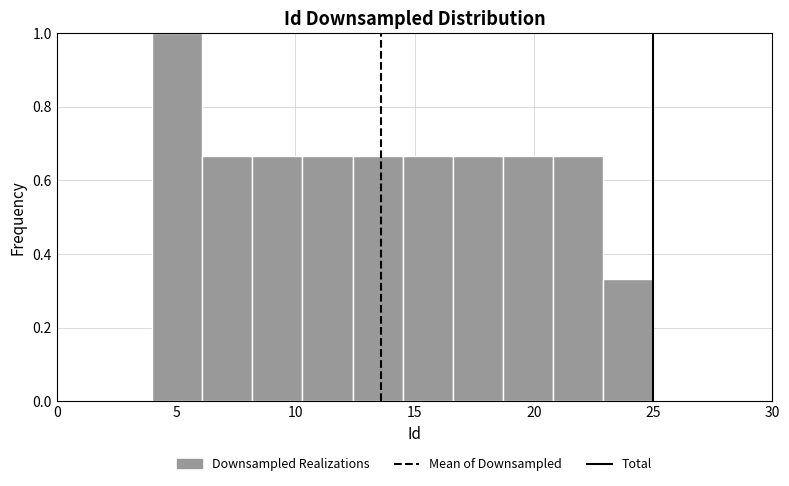

Over which range of the x-axis is the bar tallest?

4.0 to 6.1